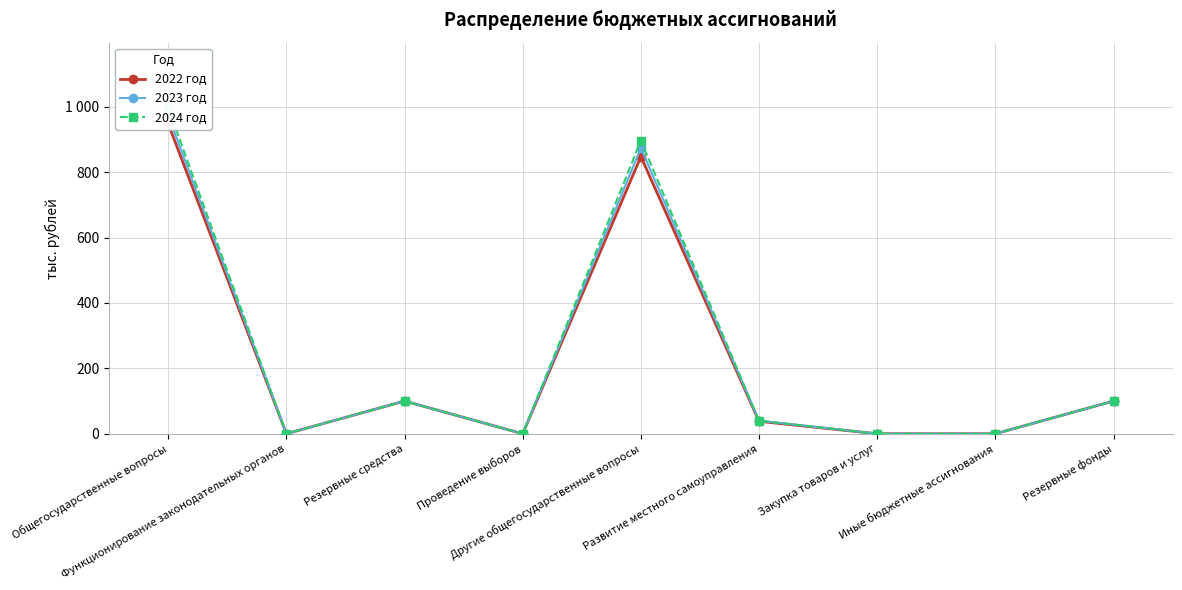

How many values in the 2023 год series are below 40?

4